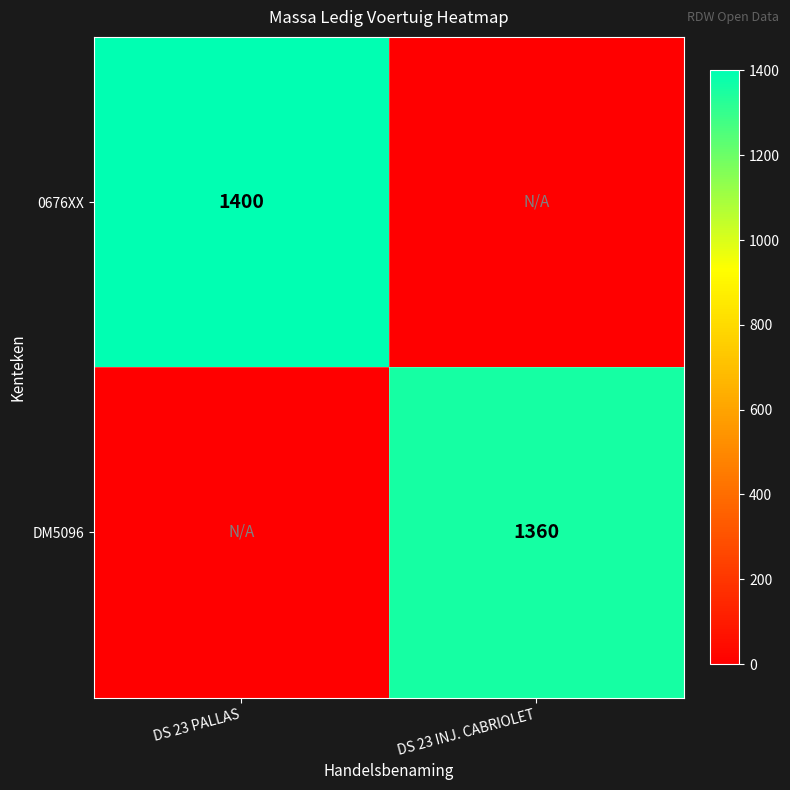

Is it true that DM5096 equals 2427 at DS 23 INJ. CABRIOLET?

False